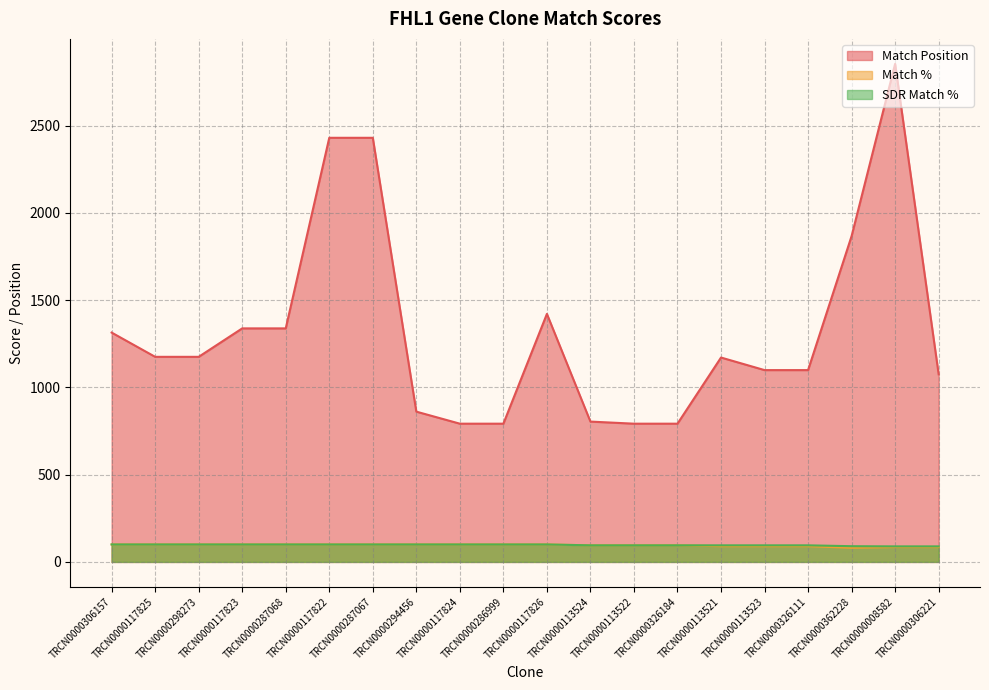

Reading right to left, list all the values displayed in this chart.

Match Position: 1075	2854	1867	1099	1099	1171	792	792	804	1421	792	792	861	2430	2430	1338	1338	1175	1175	1314
Match %: 85	85	81	90	90	90	95	95	95	100	100	100	100	100	100	100	100	100	100	100
SDR Match %: 89	89	90	95	95	95	95	95	95	100	100	100	100	100	100	100	100	100	100	100